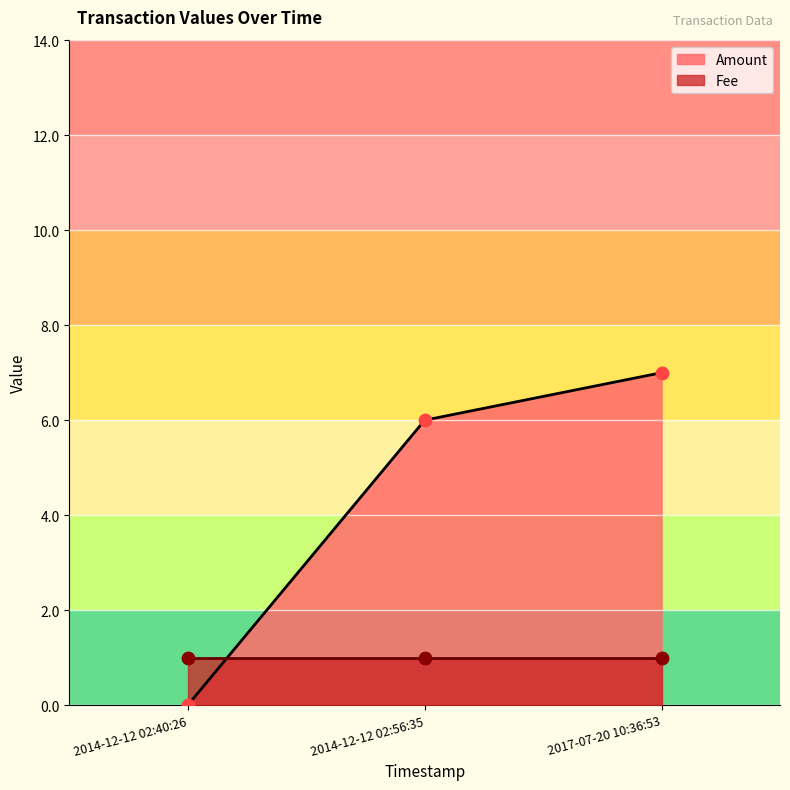

Between 2014-12-12 02:40:26 and 2014-12-12 02:56:35, which is larger?

2014-12-12 02:56:35